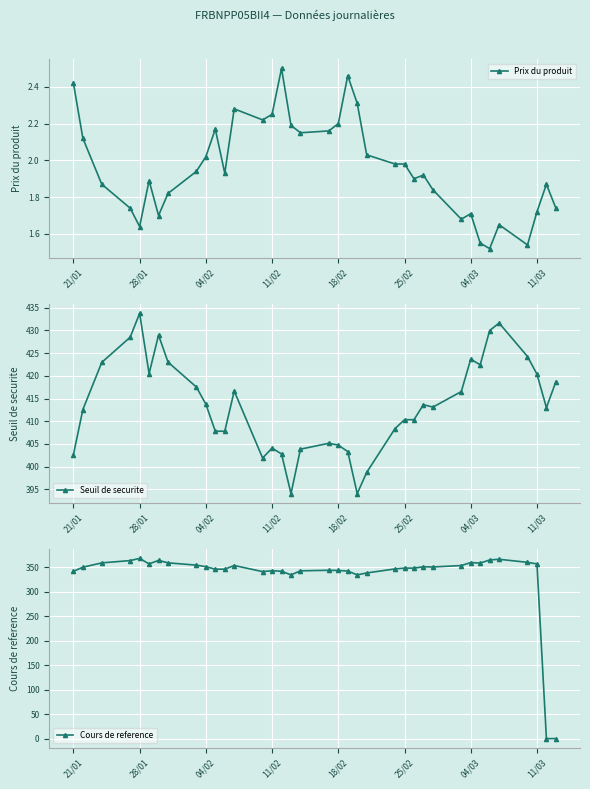

What is the average value of the Prix du produit series?

2.0